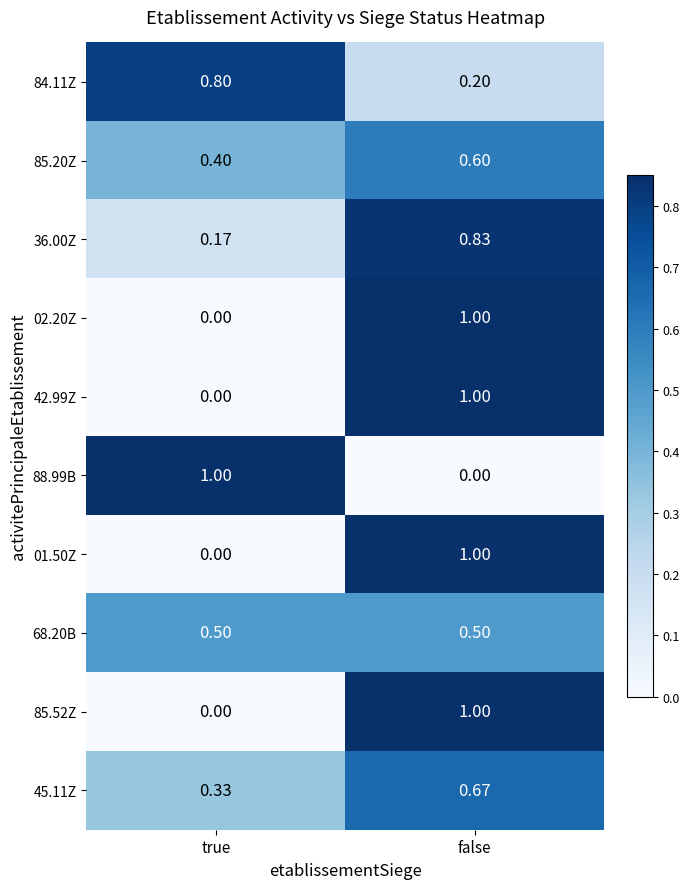

List the labels in order of 36.00Z value, smallest first.

true, false